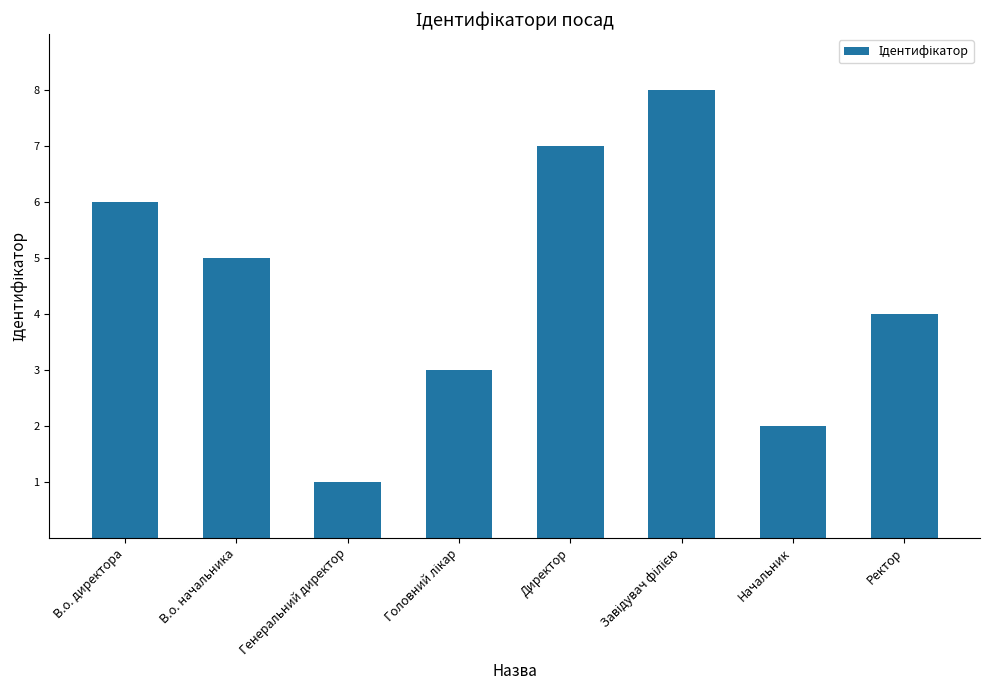

Reading left to right, extract all data points from this chart.

6	5	1	3	7	8	2	4